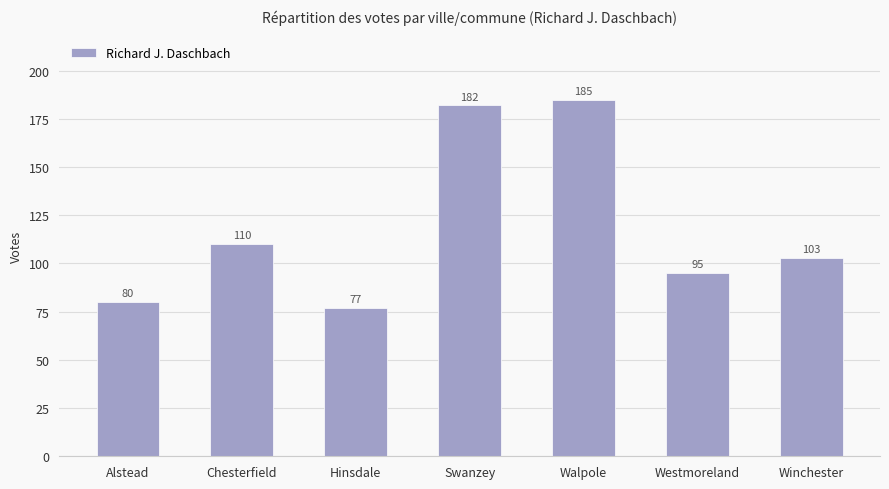

What is the value of the 1st bar from the left?

80